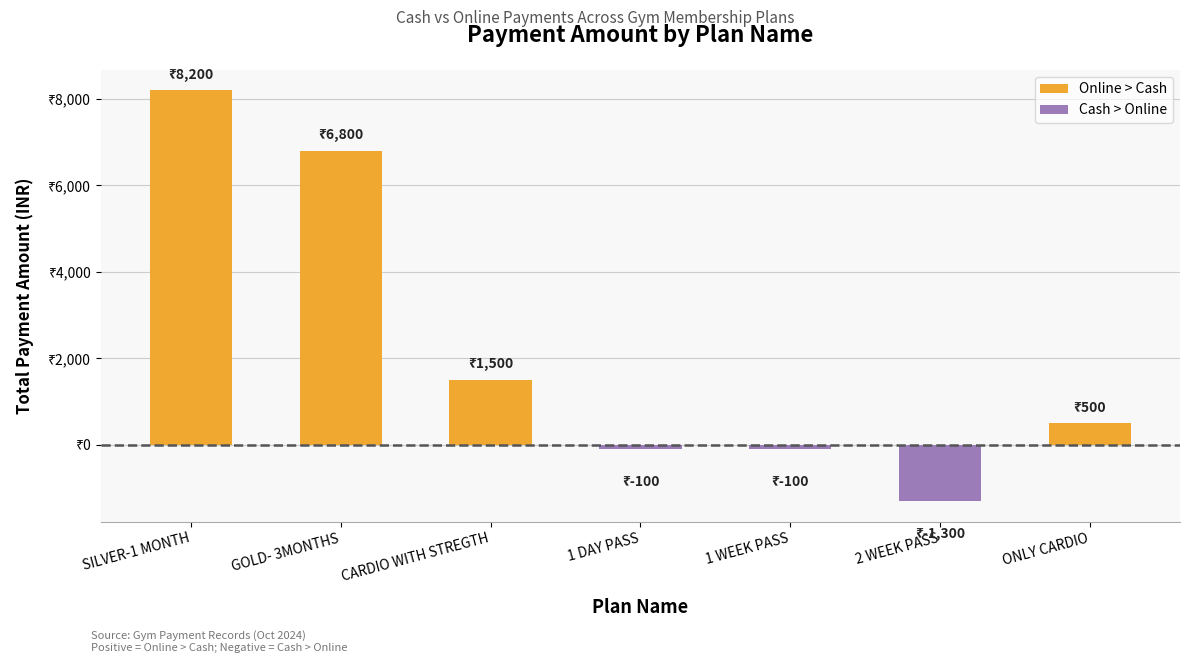

Are the bars horizontal?

No